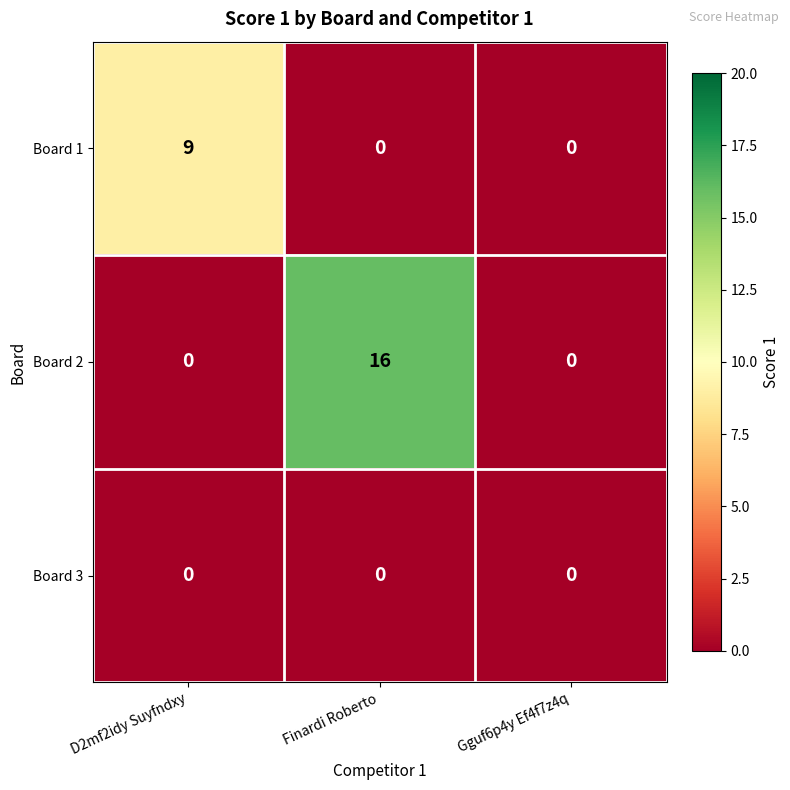

Is it true that Board 3 equals 0 at Gguf6p4y Ef4f7z4q?

True